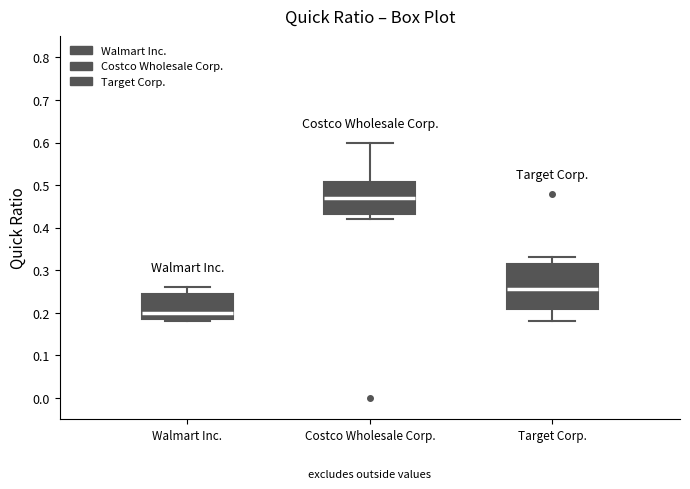

Which box is the tallest, from its lower edge to its upper edge?

Target Corp.